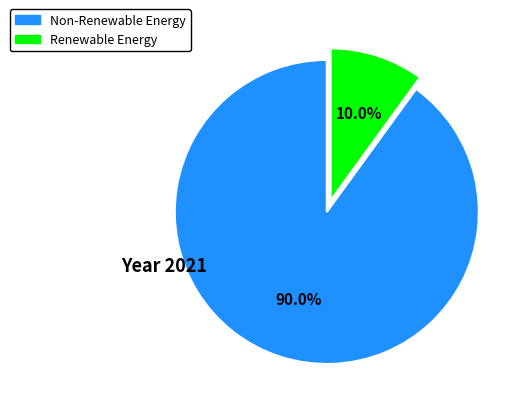

Approximately how many times larger is the value at Non-Renewable Energy compared to Renewable Energy?

9.0